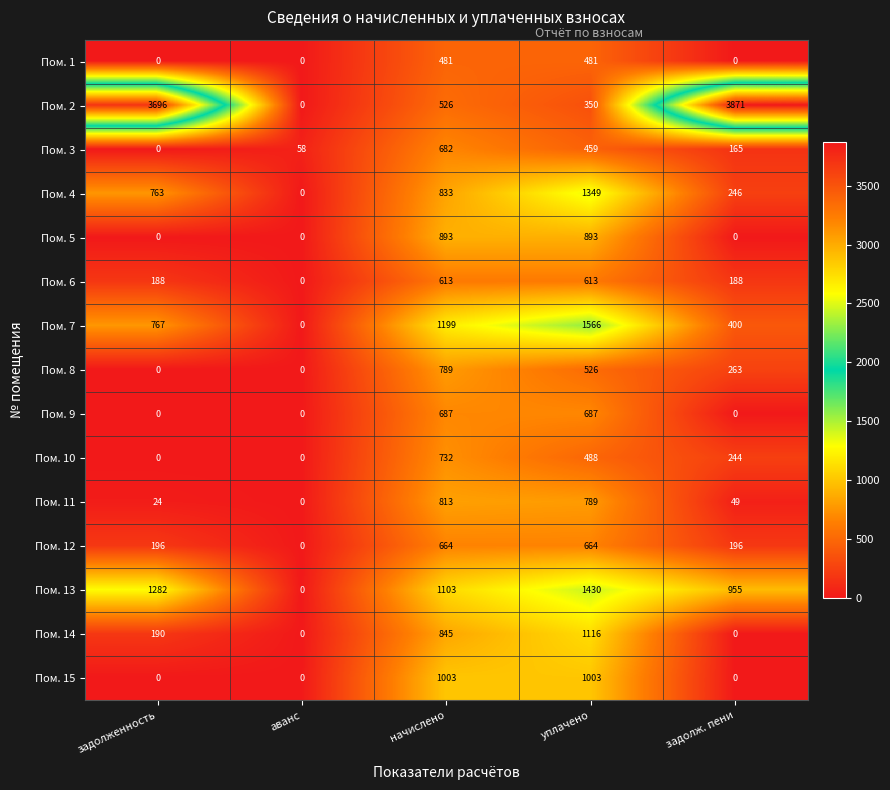

What is the maximum value for Пом. 12?

664